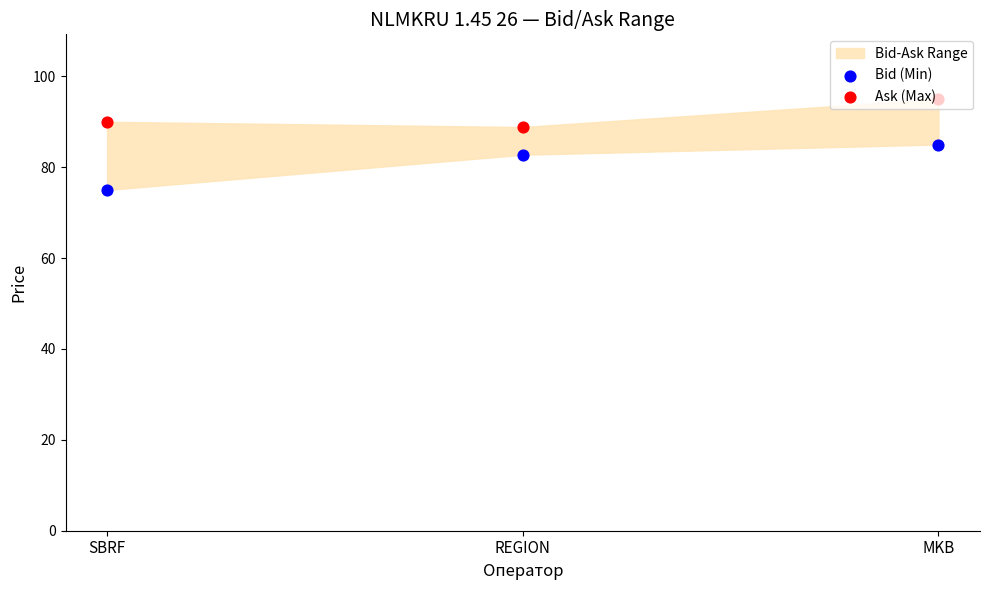

Which series has the largest total across all categories?

Ask (Max)